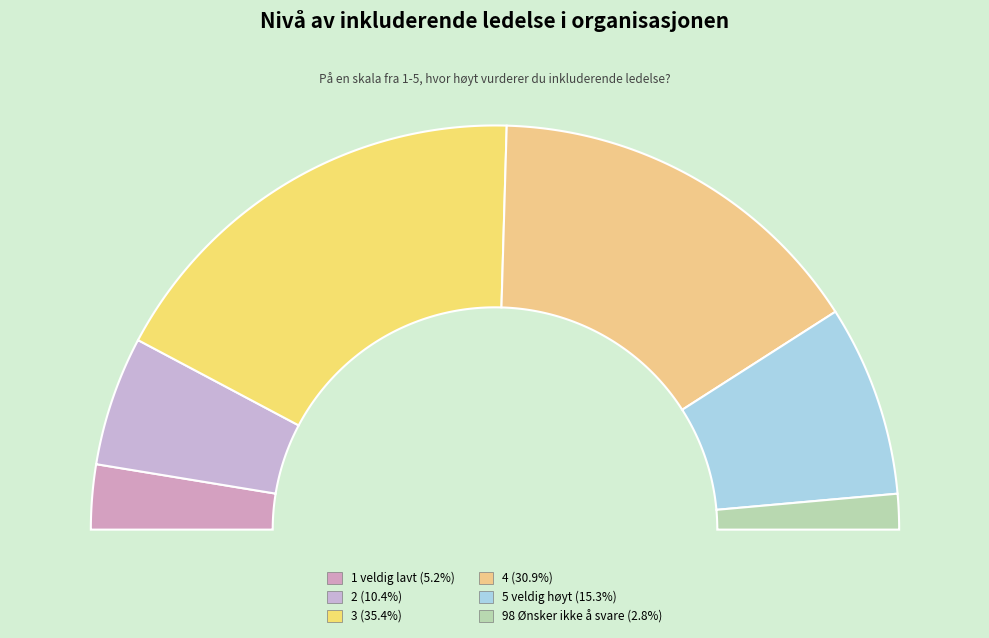

The 2 slice represents 23% of the pie. True or false?

False